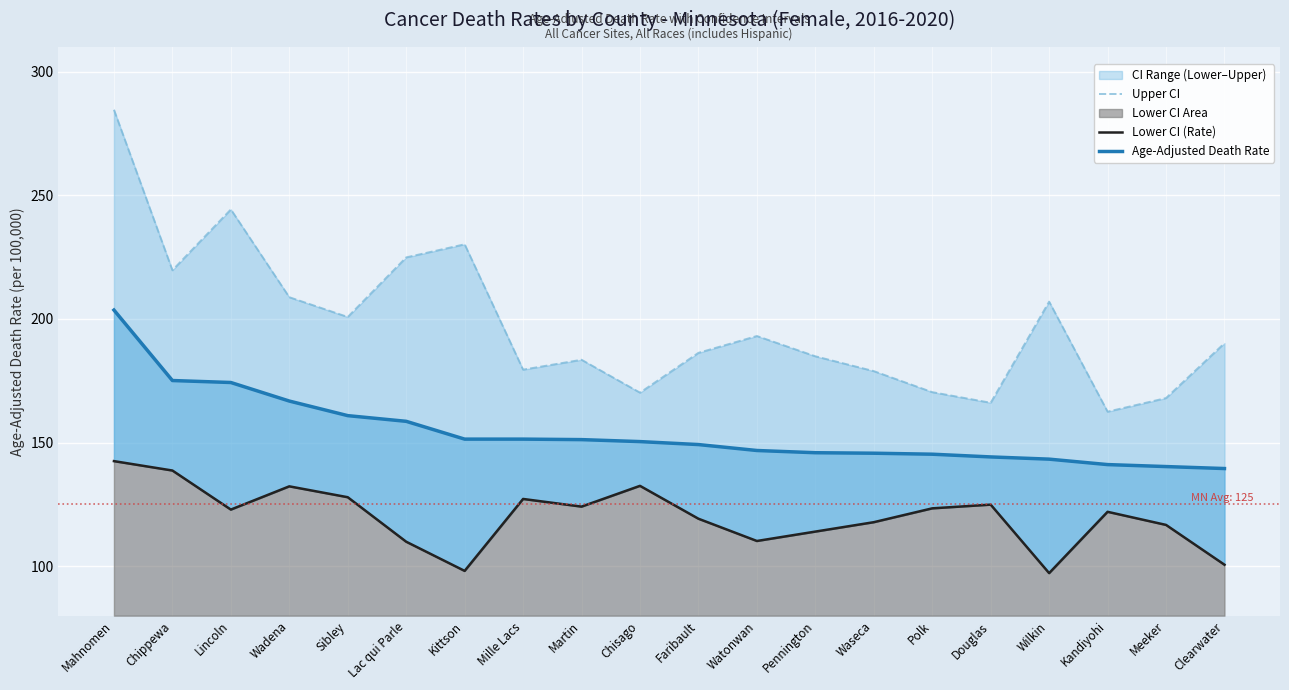

What is the difference between the highest and lowest values at Wadena?

76.5